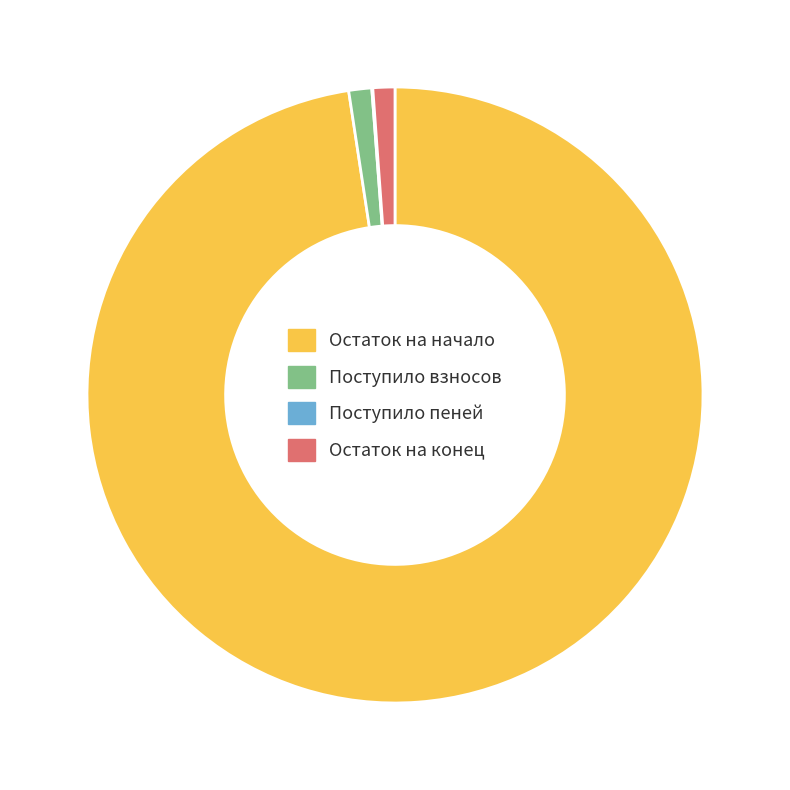

Is it true that Остаток на конец is 1% of the pie?

True